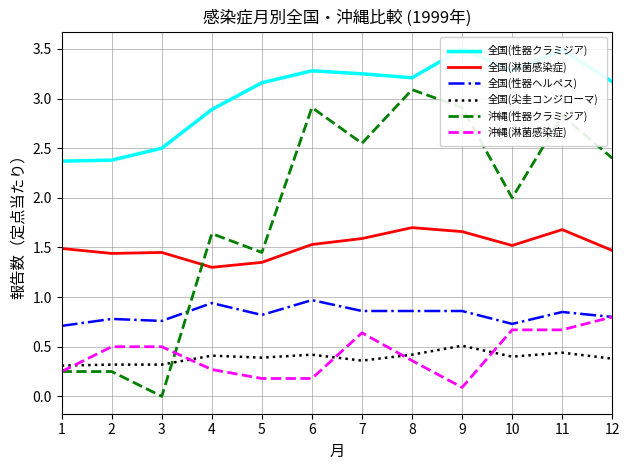

Which series has the widest spread of values?

沖縄(性器クラミジア)